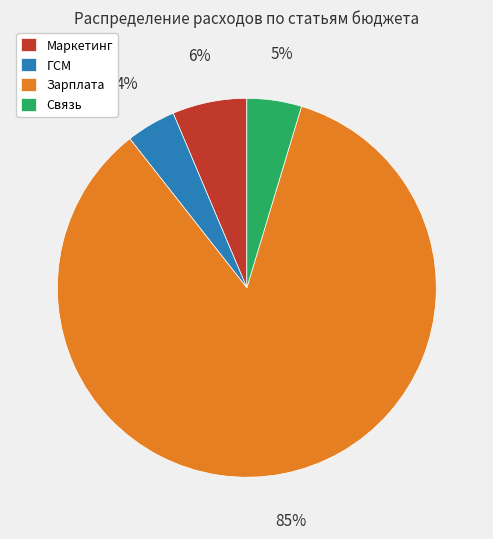

To the nearest percent, what is the difference between the ГСМ and Зарплата slice percentages?

81%